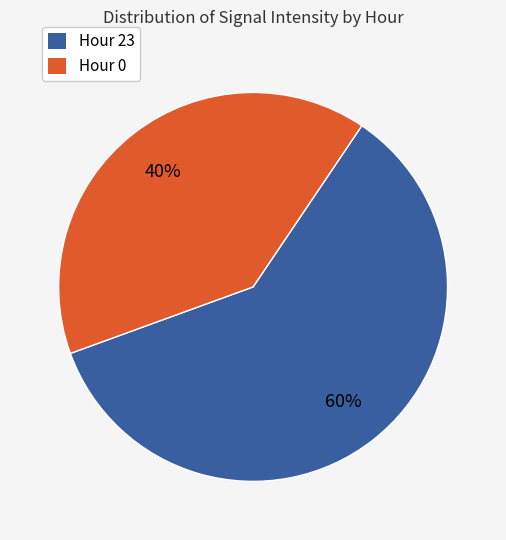

Is the sum of Hour 0 and Hour 23 greater than half?

Yes